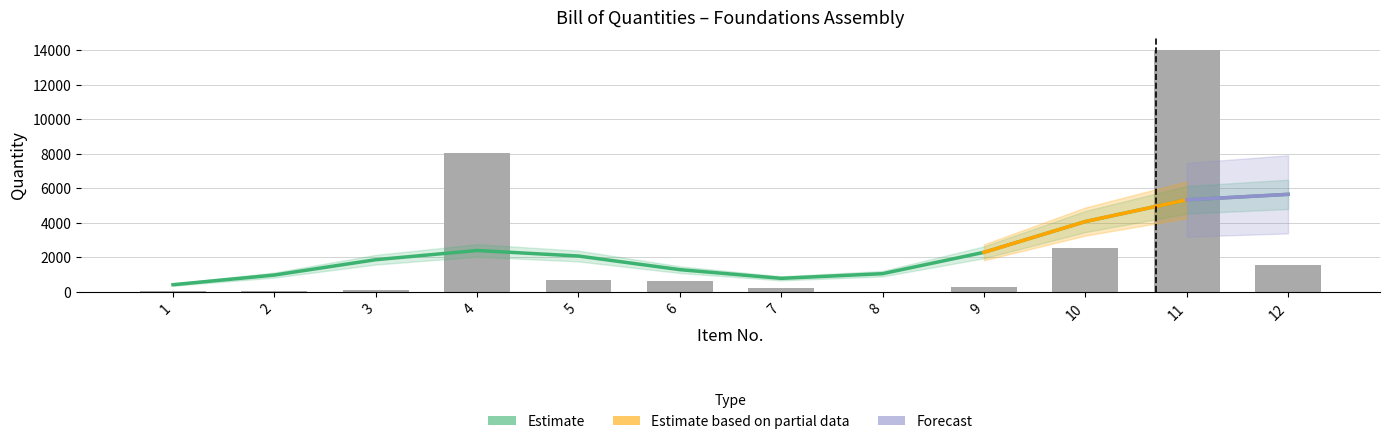

What is the difference between the values at 10 and 12?

1006.8